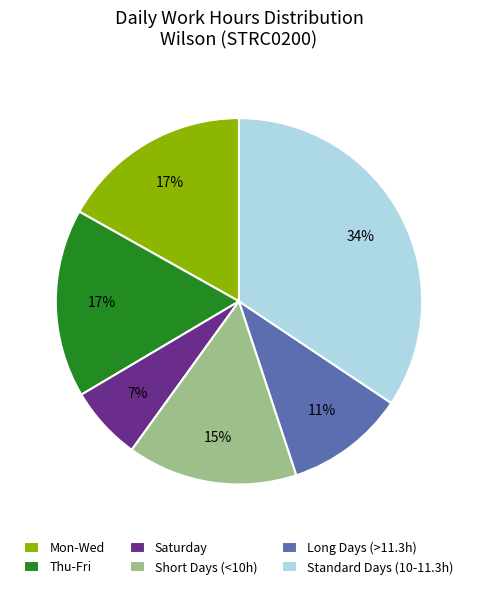

Is there a majority slice in this chart?

No